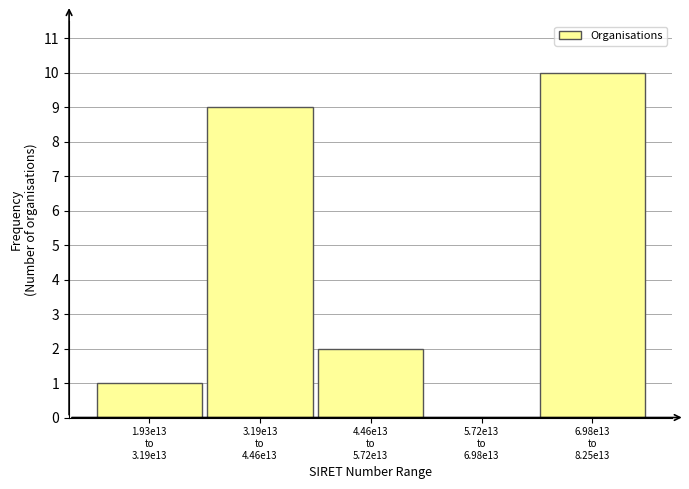

What is the maximum value shown in the chart?

10